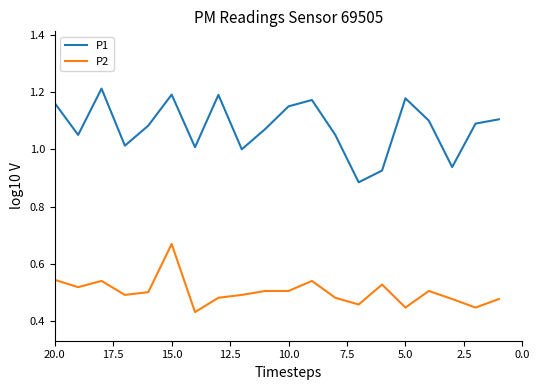

True or false: P2 has a value of 0.7 at 12.

False